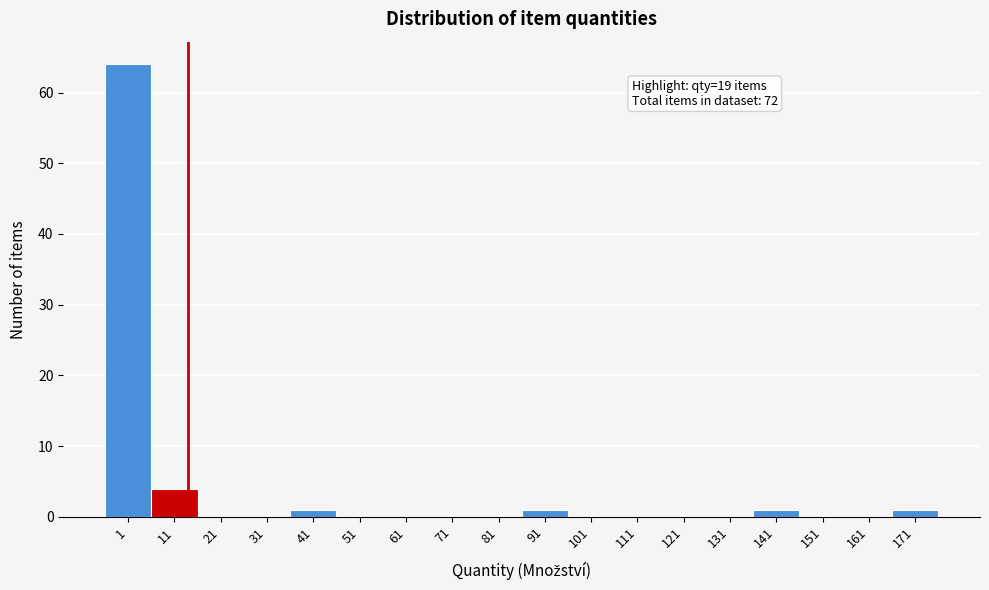

Reading right to left, what are all the values shown in this chart?

171=1	161=0	151=0	141=1	131=0	121=0	111=0	101=0	91=1	81=0	71=0	61=0	51=0	41=1	31=0	21=0	11=4	1=64